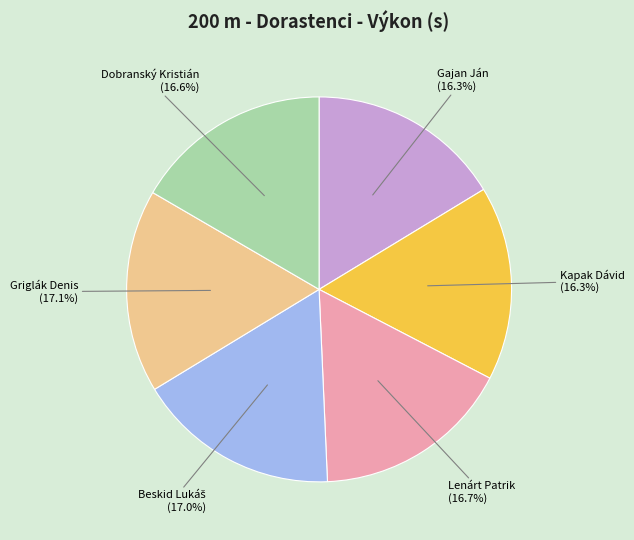

To the nearest percent, what is the difference between the largest and smallest slice percentages?

1%